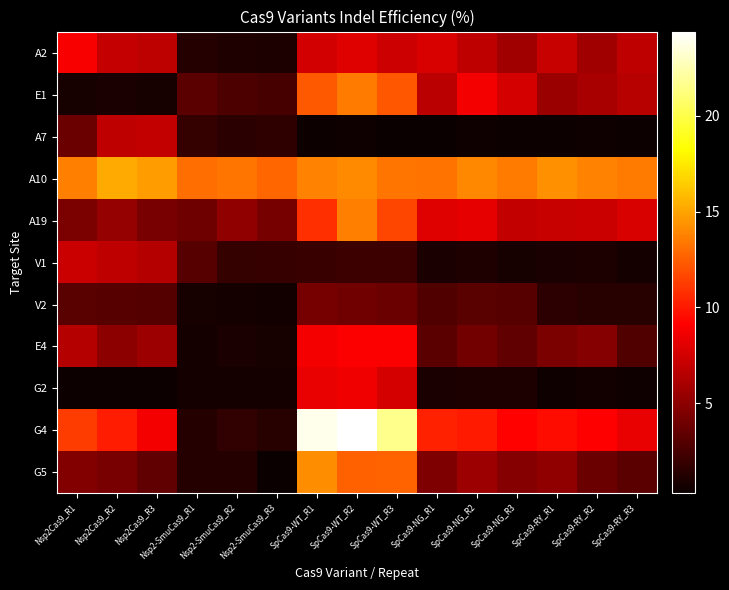

What is the total value across all series at Nsp2Cas9_R2?

65.0